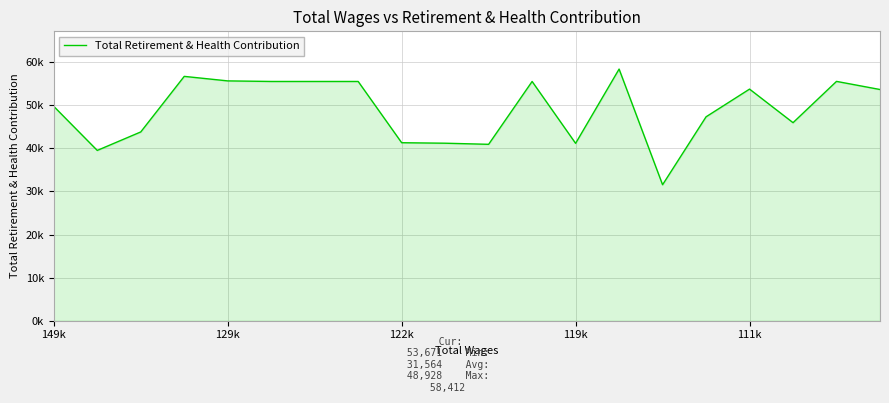

Does the chart display data point markers on the line(s)?

No